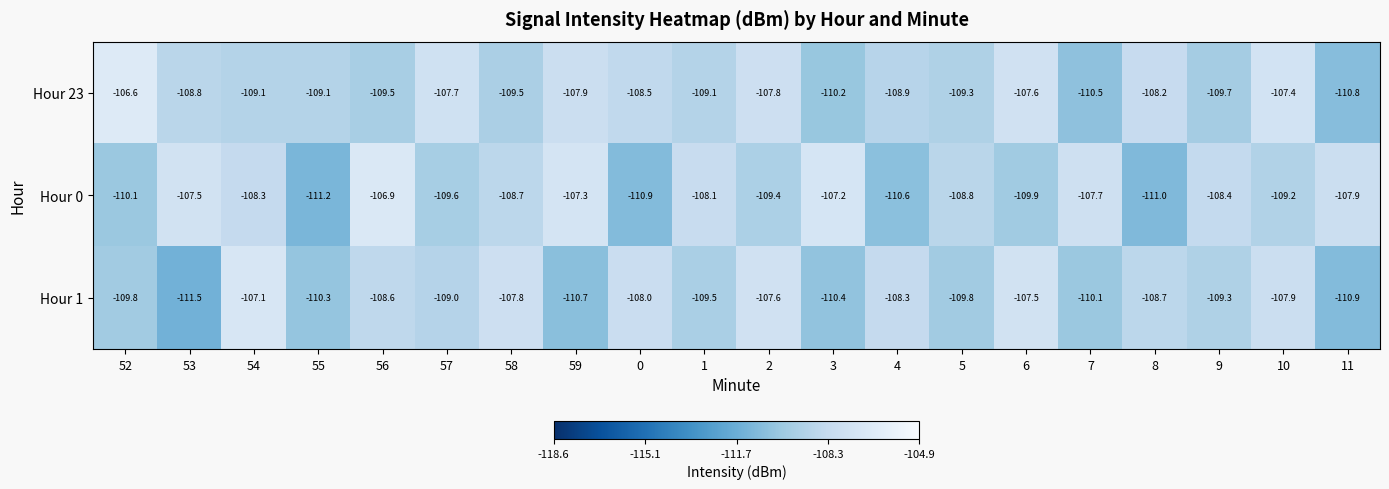

Read the Hour 1 value at 10.

-107.9